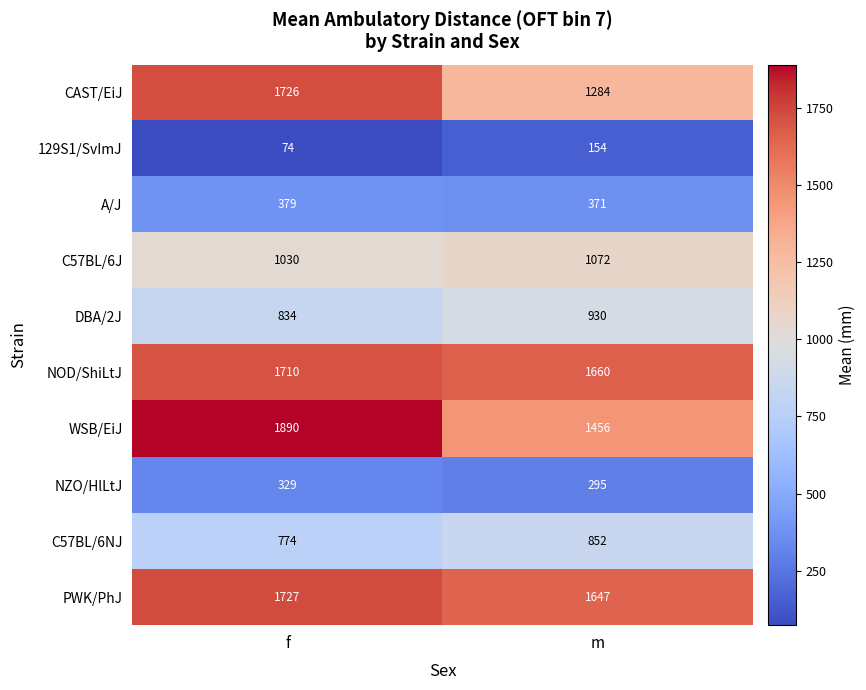

Reading left to right, list all the values displayed in this chart.

CAST/EiJ: 1726	1284
129S1/SvImJ: 74	154
A/J: 379	371
C57BL/6J: 1030	1072
DBA/2J: 834	930
NOD/ShiLtJ: 1710	1660
WSB/EiJ: 1890	1456
NZO/HlLtJ: 329	295
C57BL/6NJ: 774	852
PWK/PhJ: 1727	1647